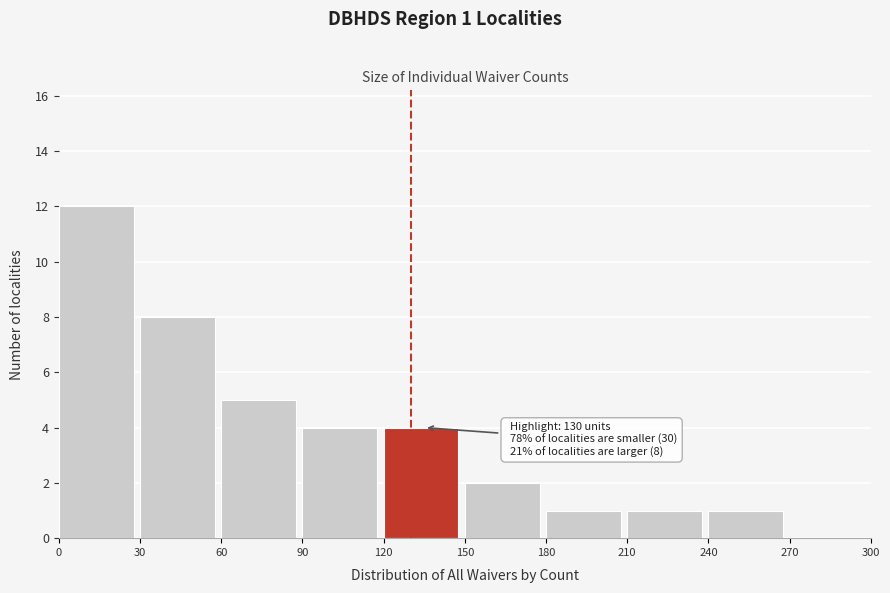

Over which range of the x-axis is the bar tallest?

0 to 30